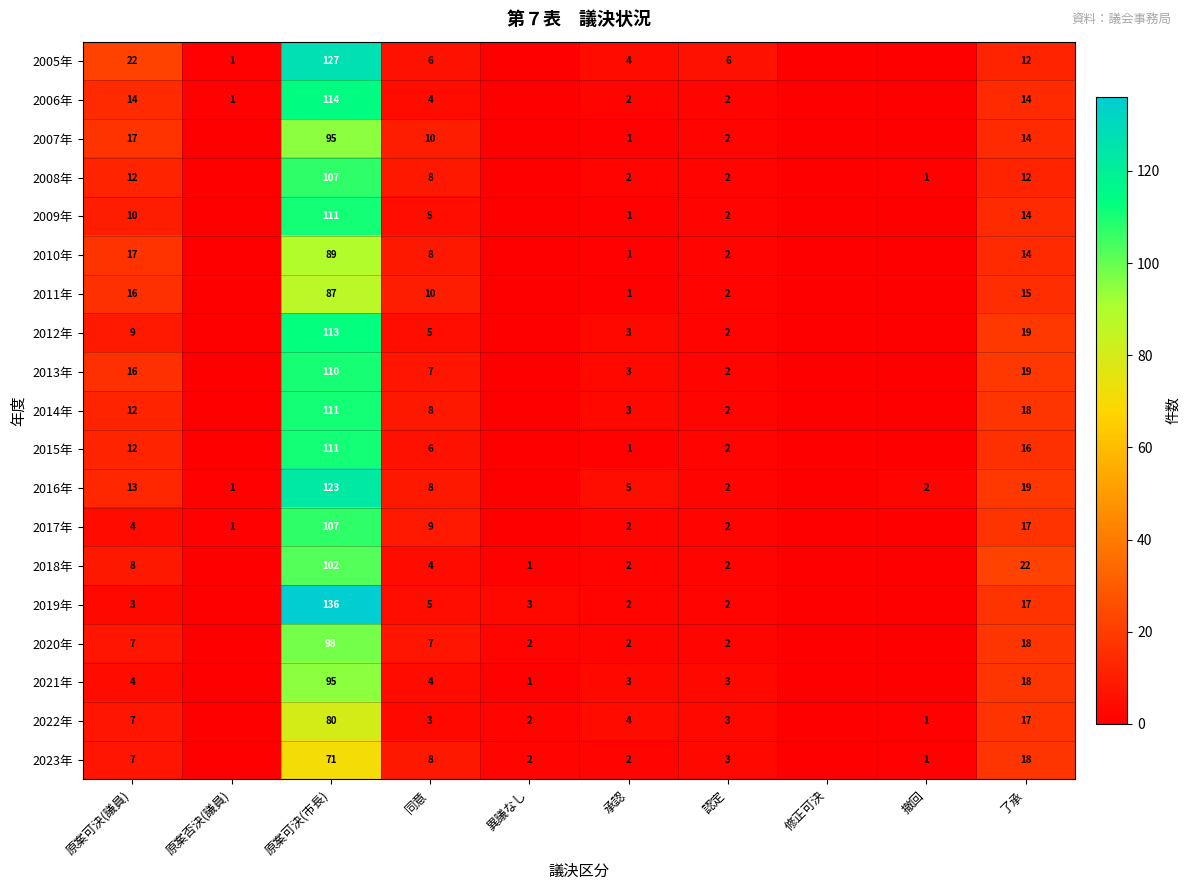

At which category does the chart reach its peak across all series?

原案可決(市長)